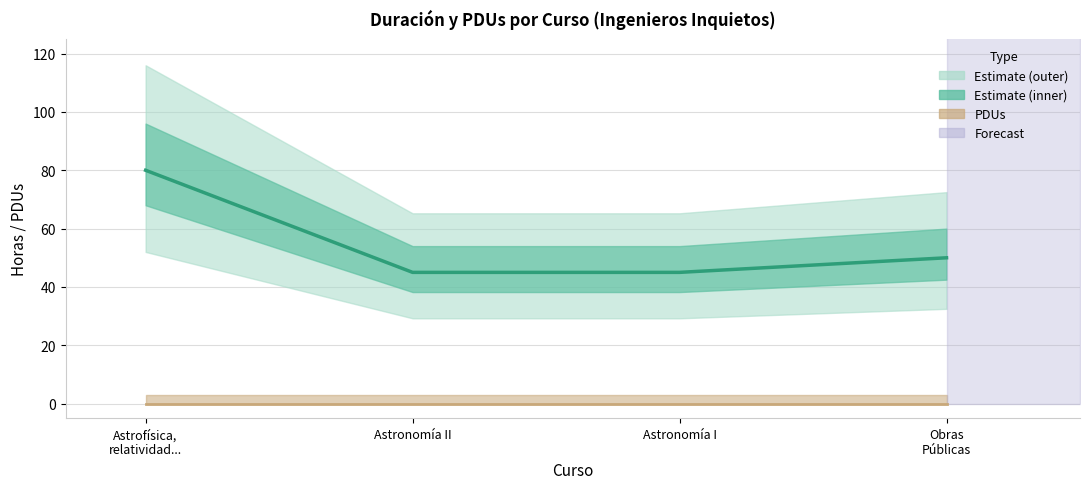

At how many categories does at least one series exceed 65?

1